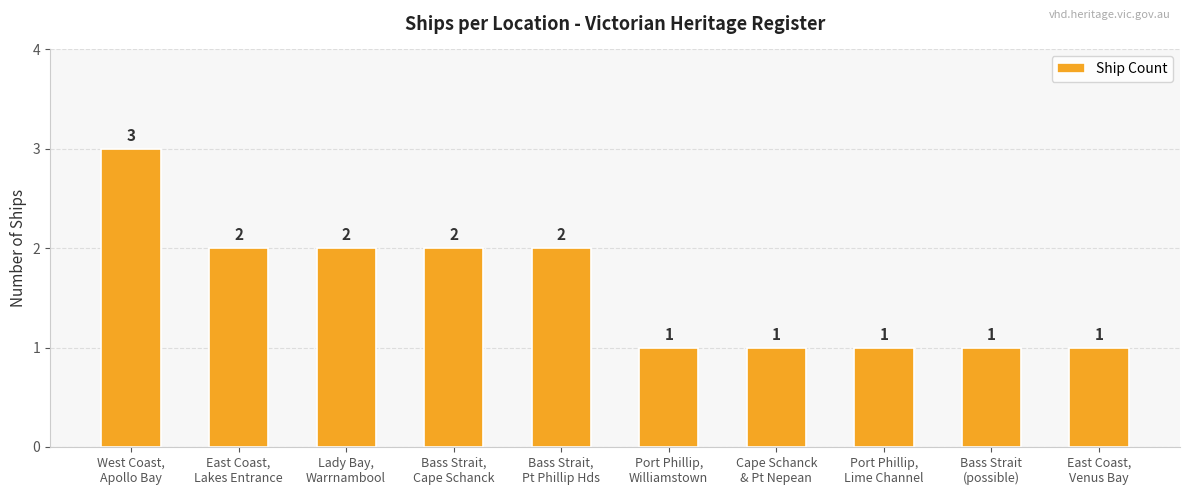

The value at East Coast,
Lakes Entrance is 2. True or false?

True